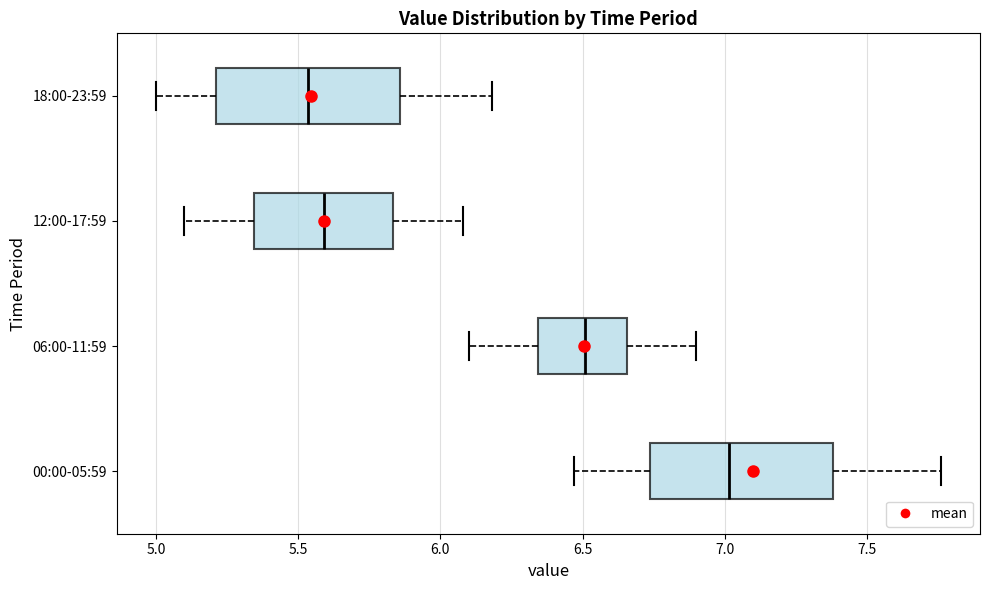

Where does the median line of the box for 00:00-05:59 sit on the x-axis? The values are not printed on the chart, so give them approximately, as read against the axis.

7.00